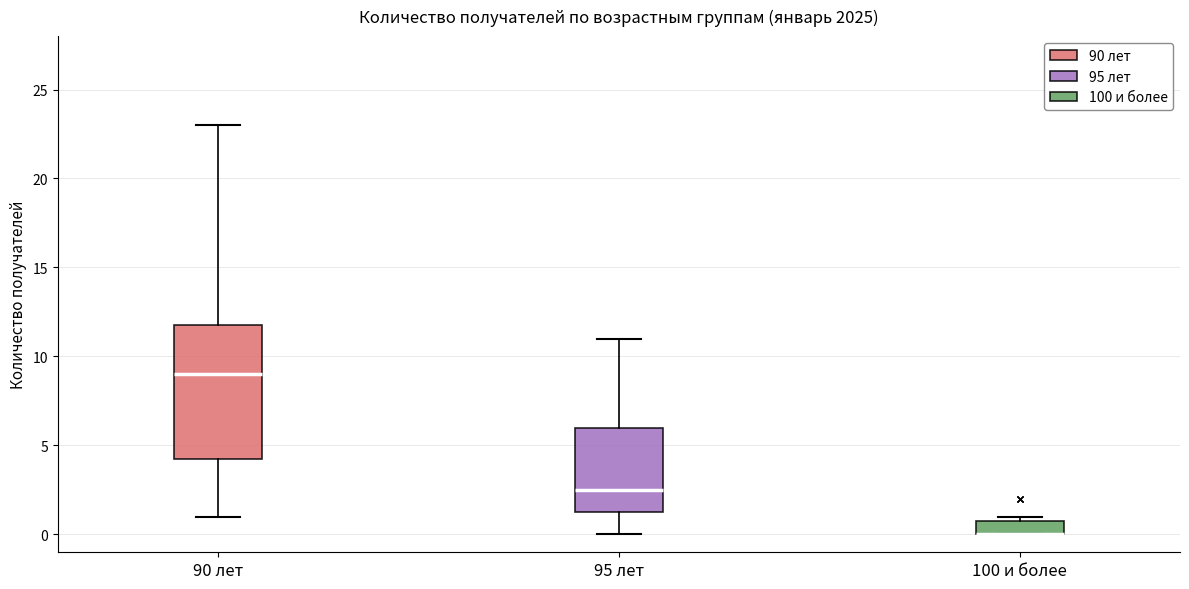

Where is the lower edge of the box for 95 лет on the y-axis? The values are not printed on the chart, so give them approximately, as read against the axis.

1.5